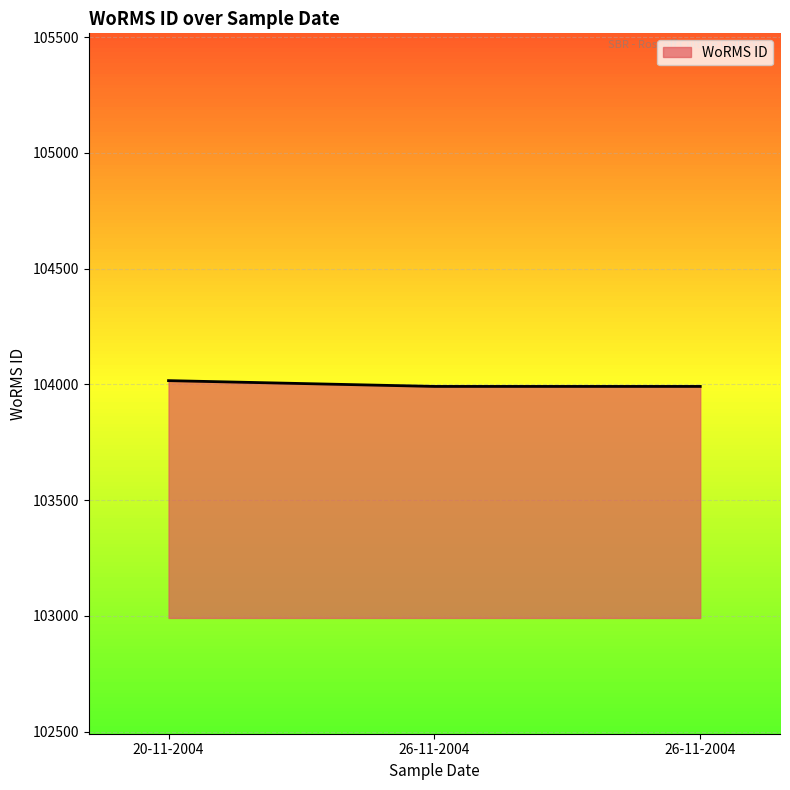

The chart shows a value of 61615 at 26-11-2004. True or false?

False